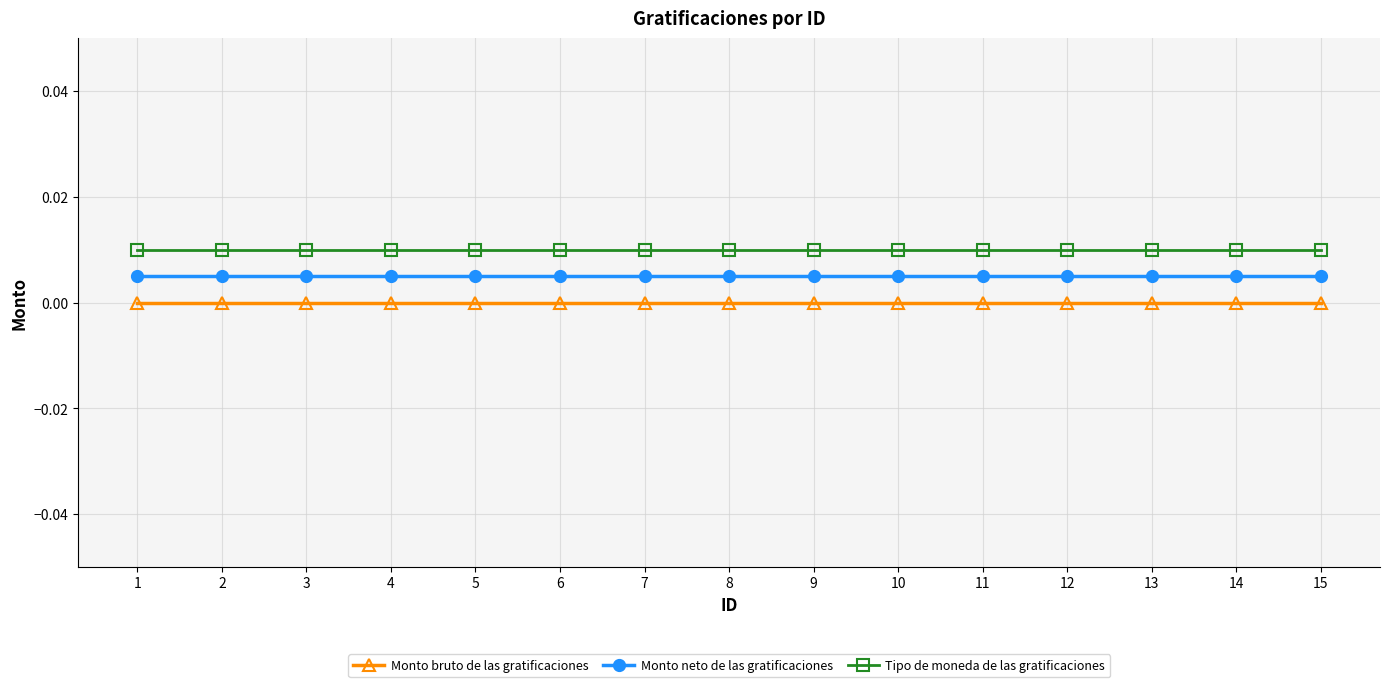

Is it true that Tipo de moneda de las gratificaciones equals 0.0 at 8?

True